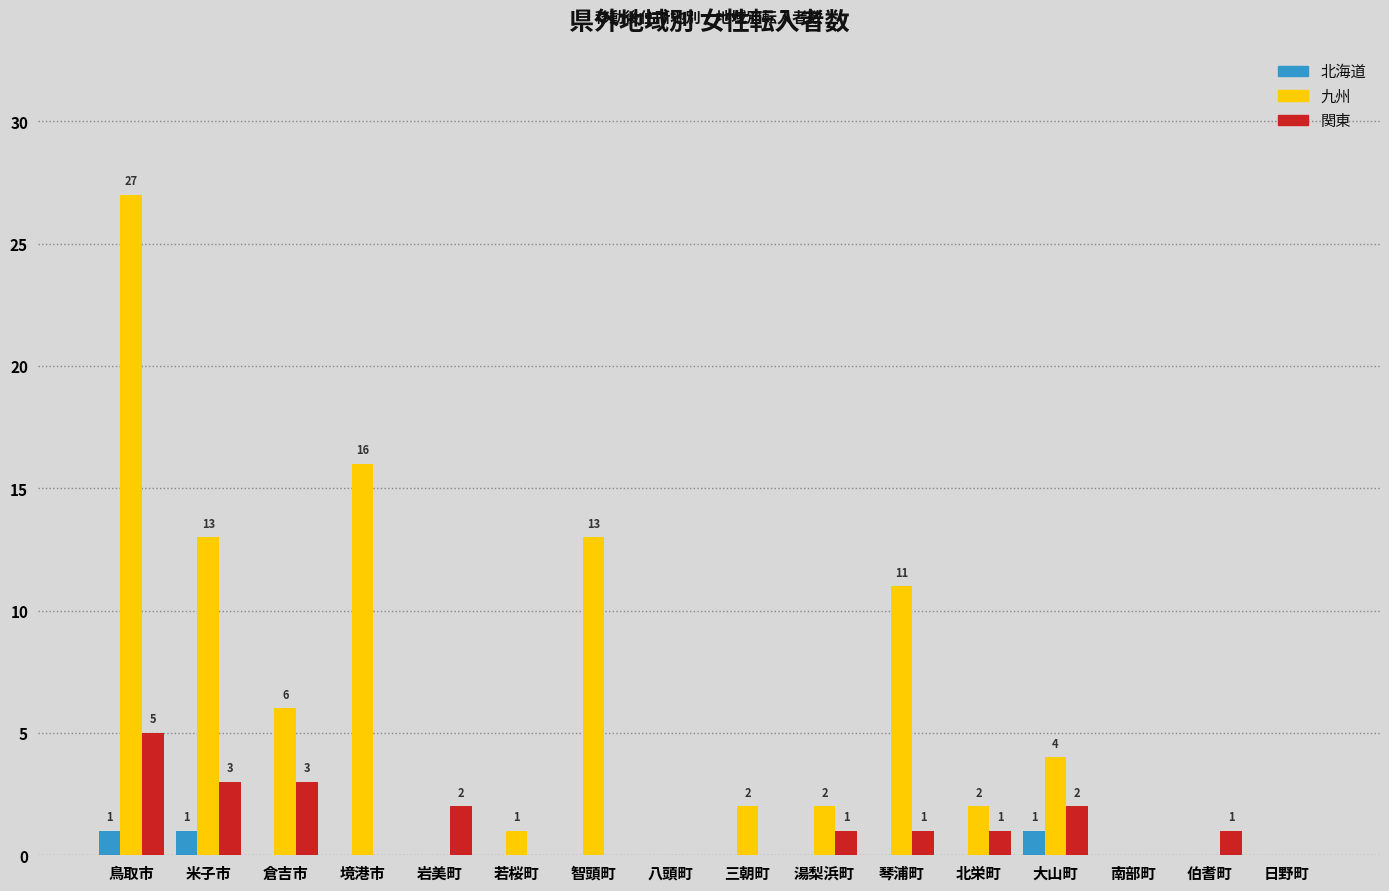

Is it true that 北海道 equals 0 at 智頭町?

True